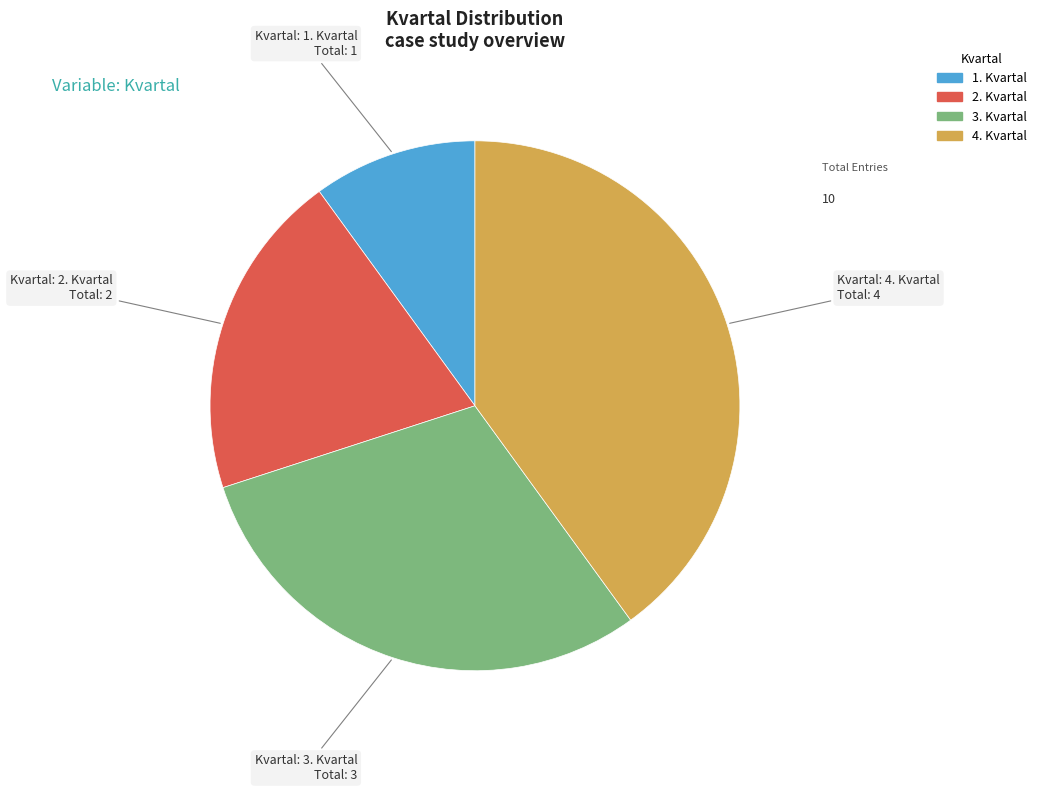

Is it true that 3. Kvartal is 39% of the pie?

False